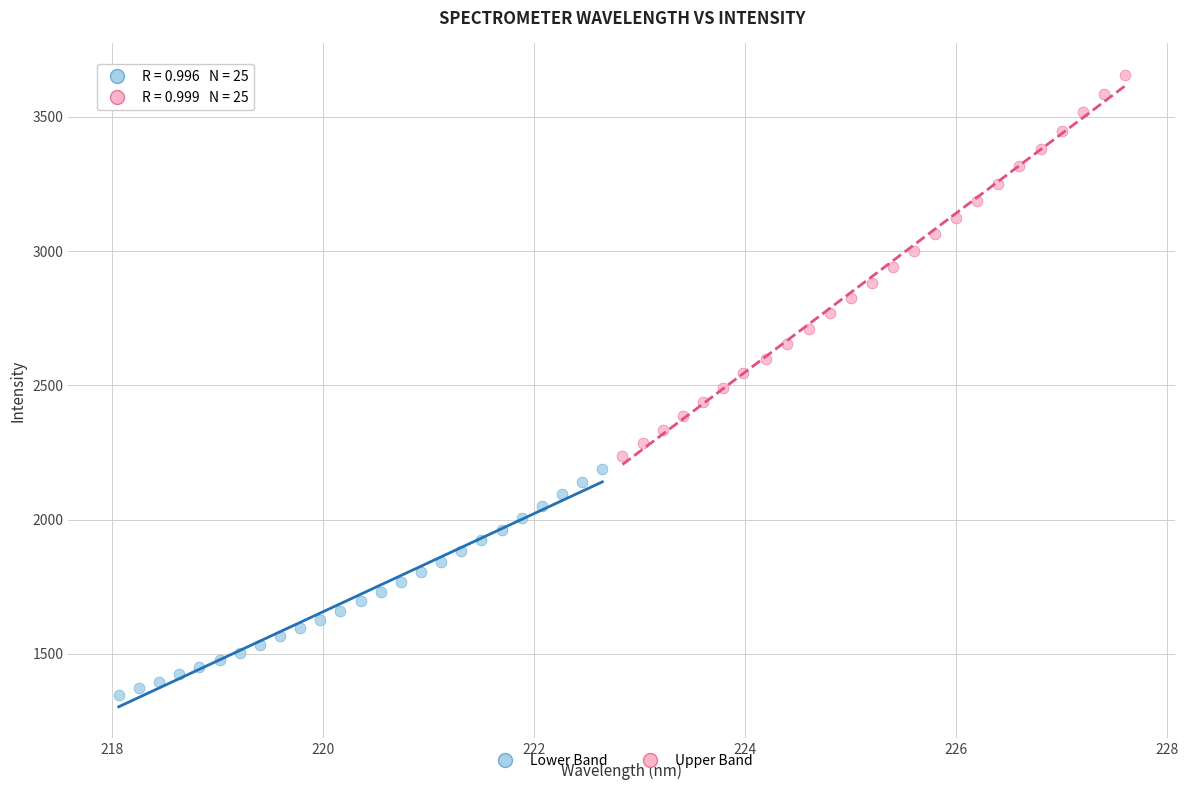

Which series has the largest Y range (max minus min)?

Upper Band